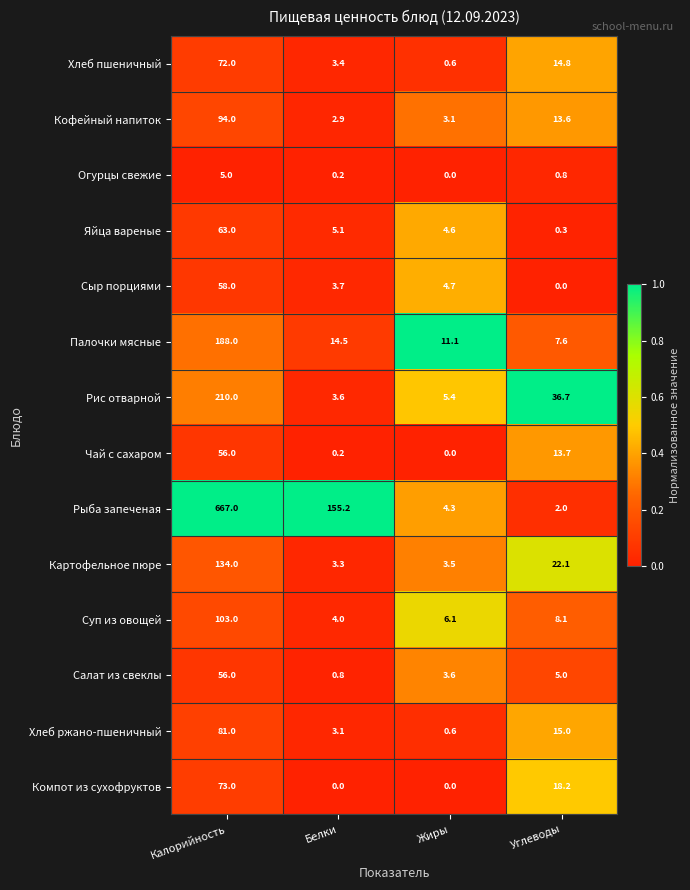

What is the maximum value for Чай с сахаром?

56.0